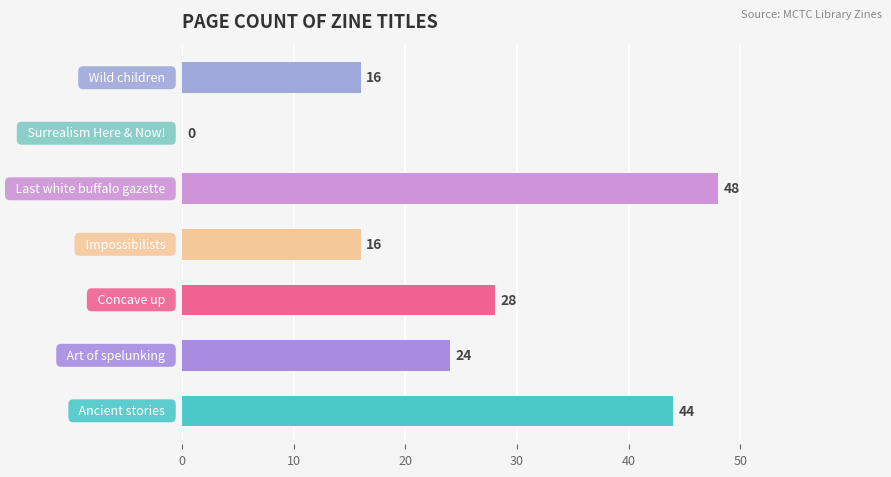

Count the number of data series in this chart.

1